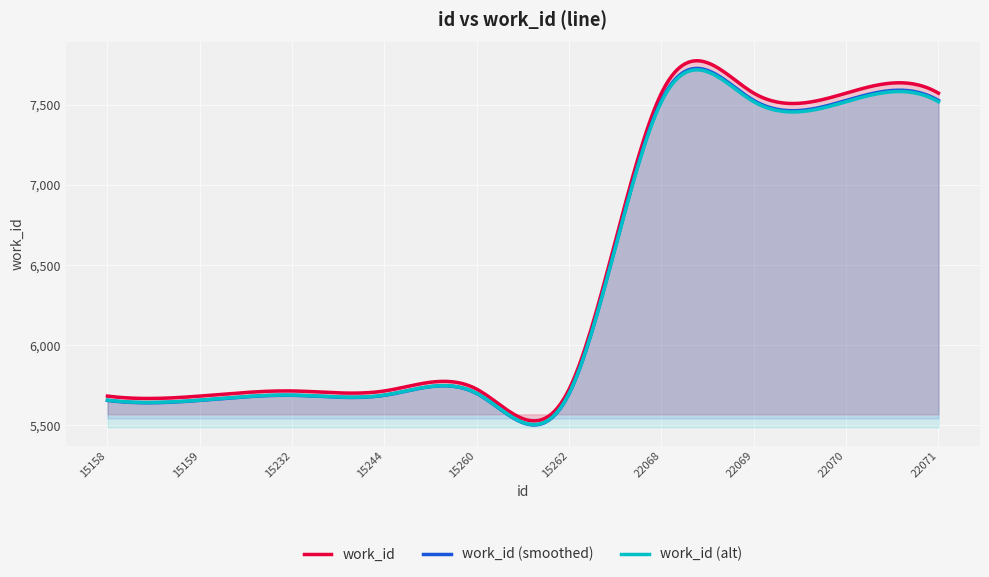

True or false: work_id (smoothed) and work_id intersect in this chart.

False